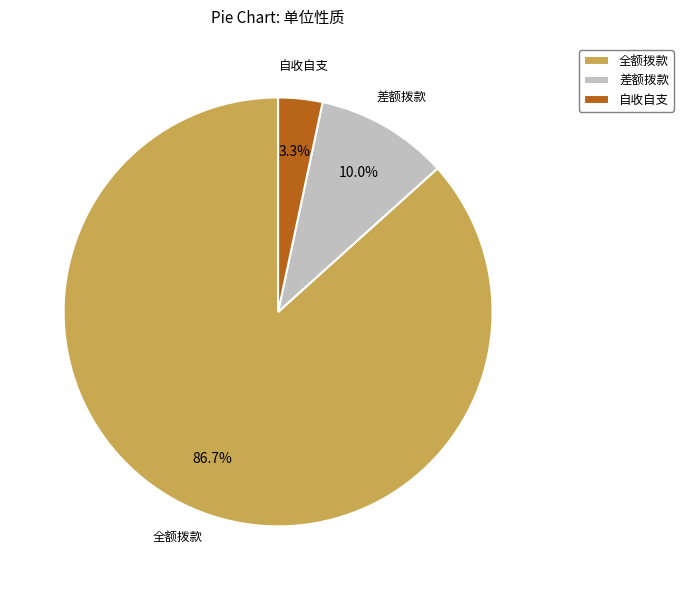

What is the largest slice in the pie chart?

全额拨款